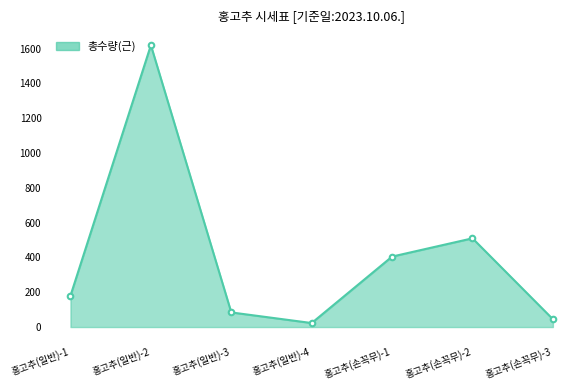

Rank the categories by value from lowest to highest.

홍고추(일반)-4, 홍고추(손꼭무)-3, 홍고추(일반)-3, 홍고추(일반)-1, 홍고추(손꼭무)-1, 홍고추(손꼭무)-2, 홍고추(일반)-2